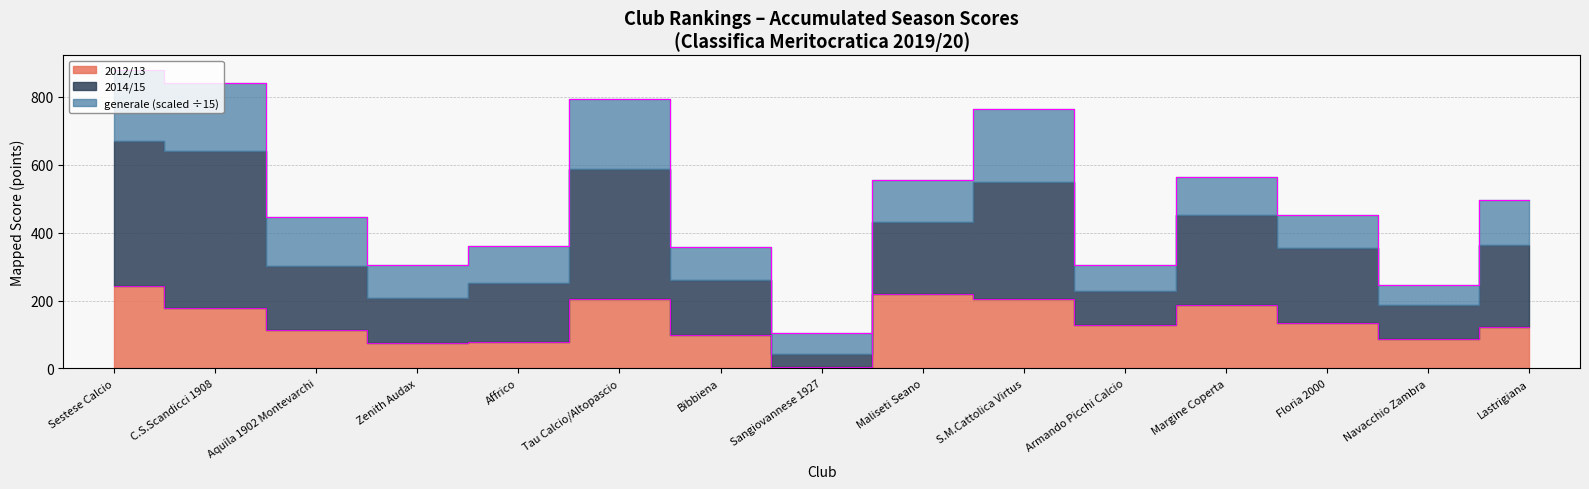

What is the label of the 11th point from the left?

Armando Picchi Calcio